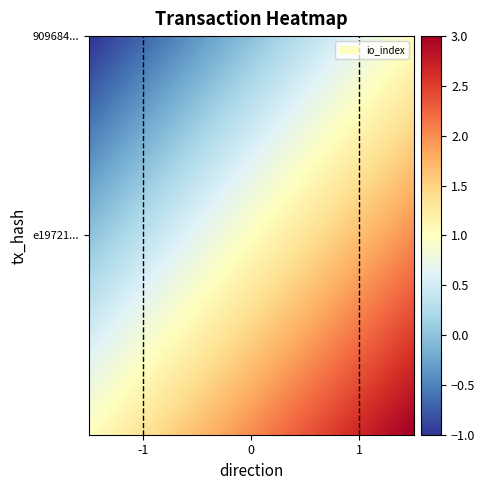

Which series has the largest range (max minus min)?

909684a0c743722e41272103b14d9556f5b668c